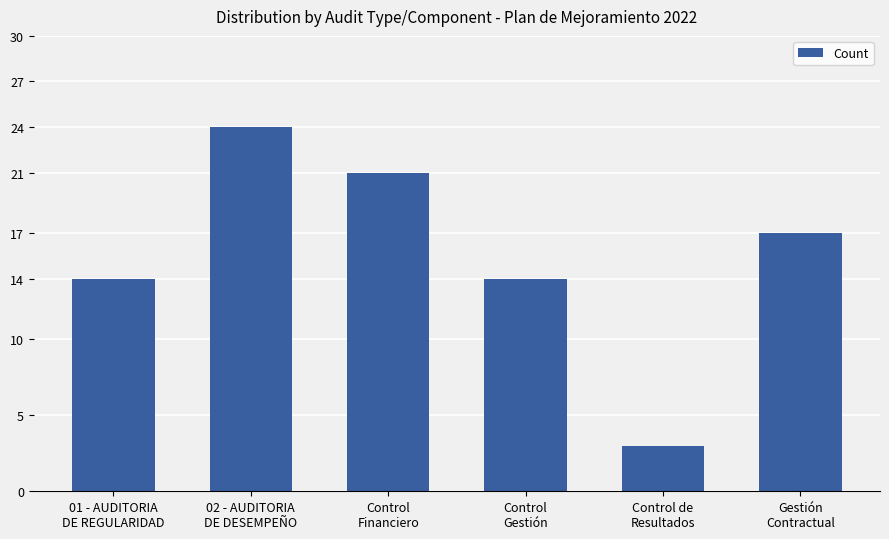

What is the greatest value displayed?

24